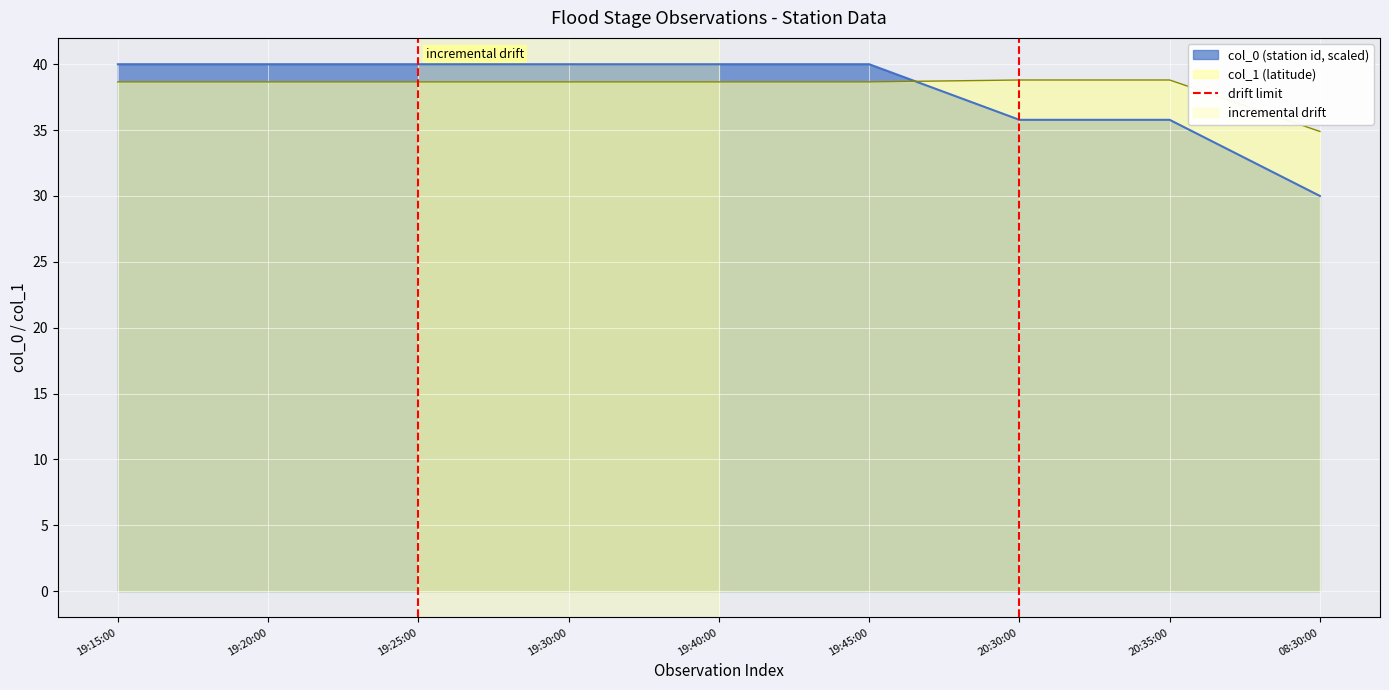

The value of col_0 (station id, scaled) at 08:30:00 is 16.5. True or false?

False